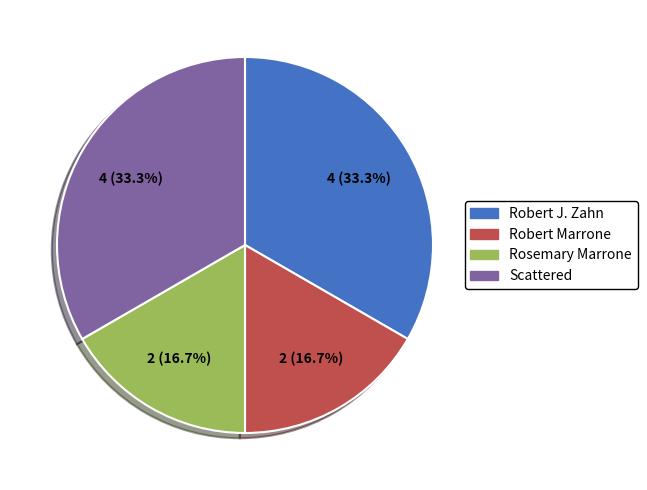

To the nearest percent, what percentage of the pie is Robert Marrone?

17%